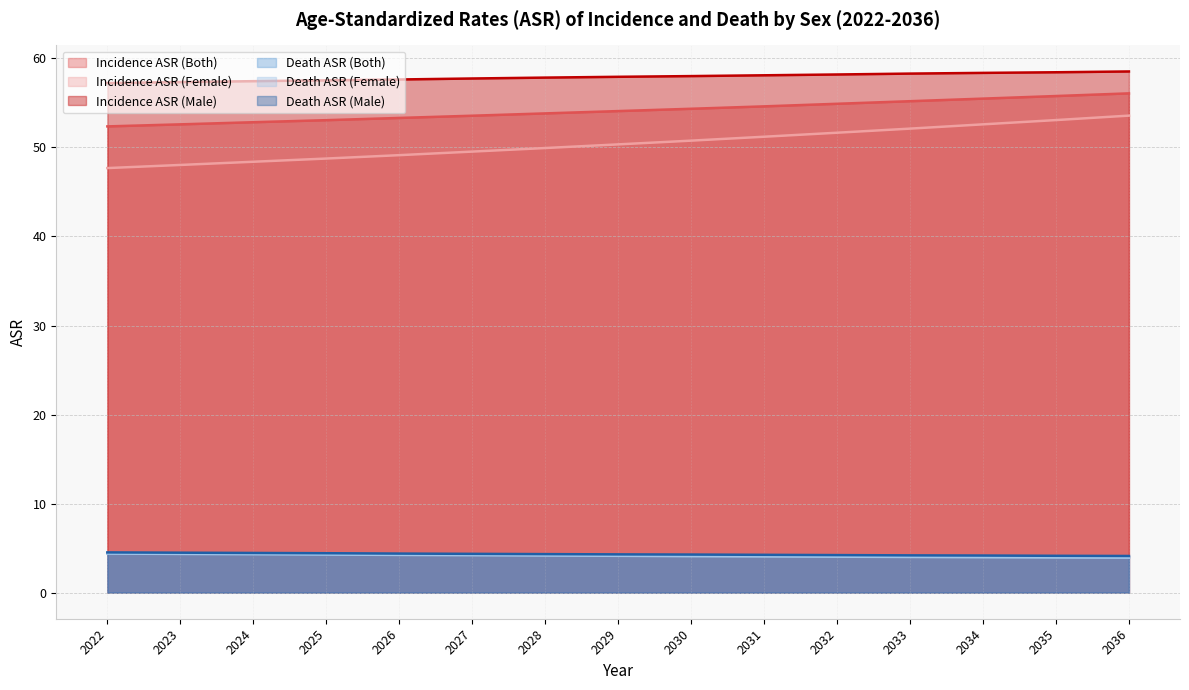

At which label does Death ASR (Female) reach its minimum?

2036